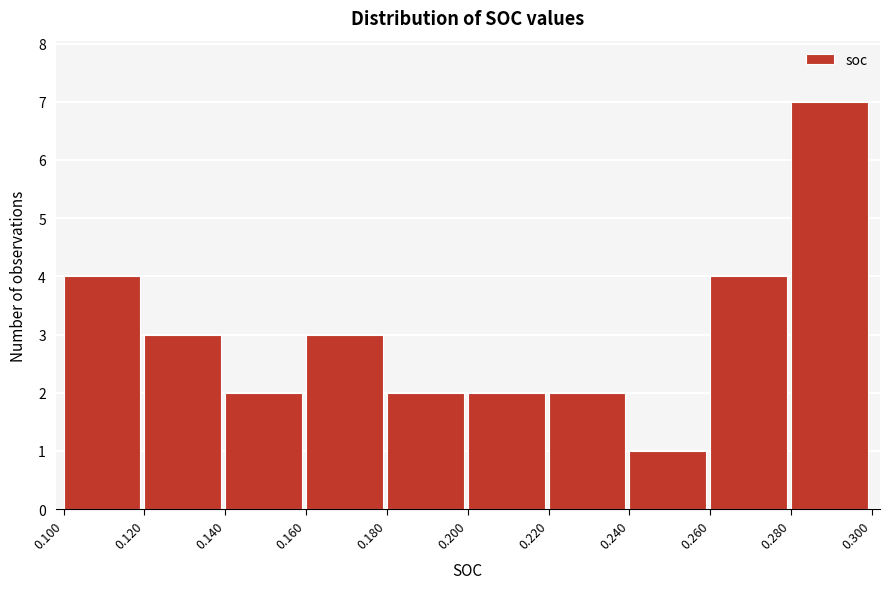

How tall is the bar that spans 0.180 to 0.200 on the x-axis? The values are not printed on the chart, so give them approximately, as read against the axis.

2